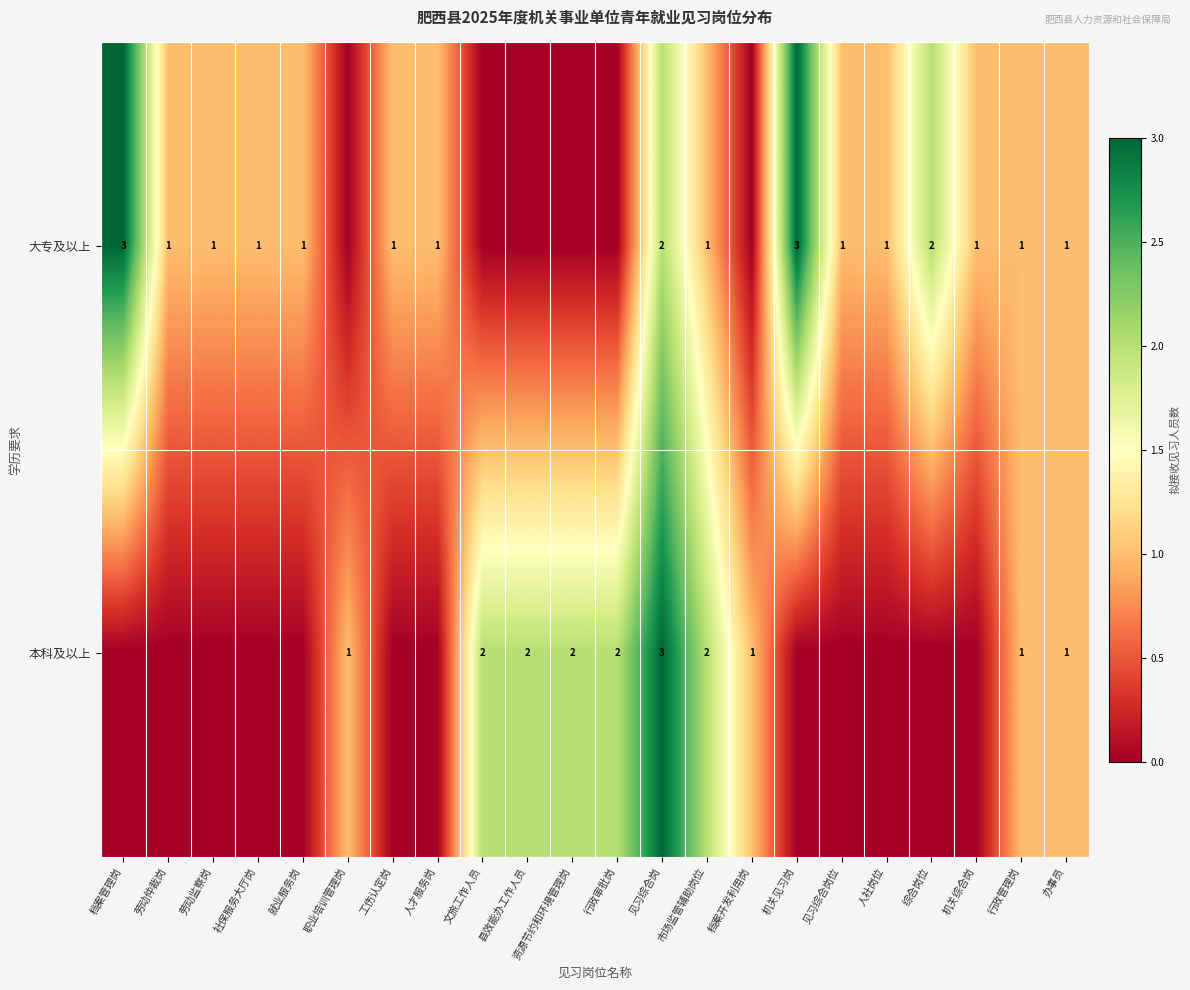

Is the value of 本科及以上 at 文旅工作人员 greater than the value of 大专及以上 at 劳动监察岗?

Yes